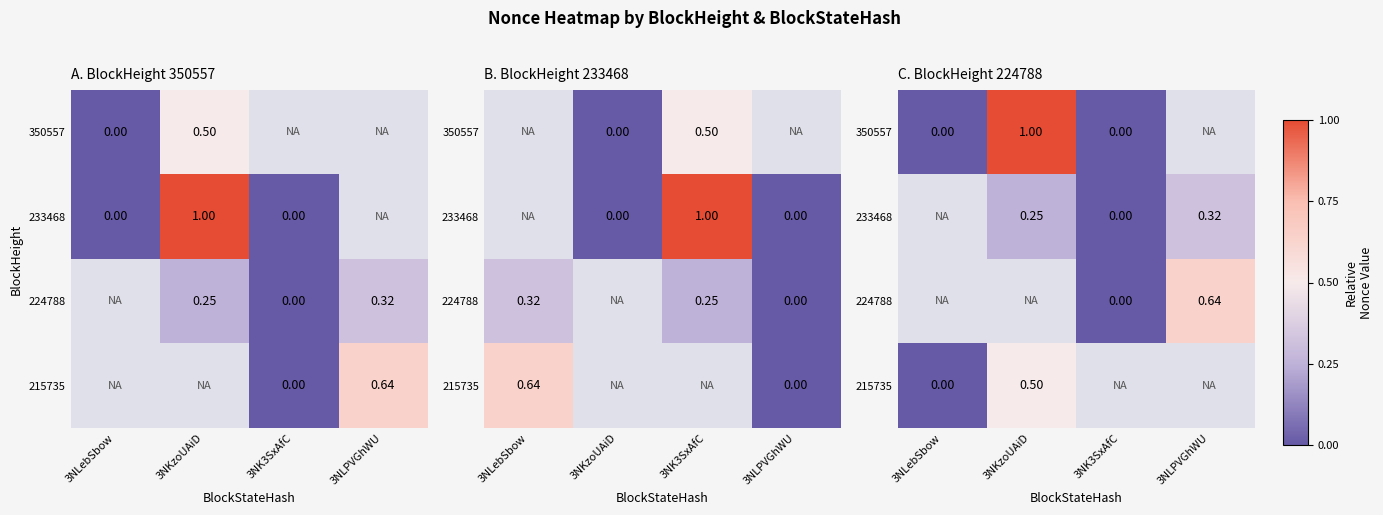

At which category does the chart reach its peak across all series?

3NKzoUAiD